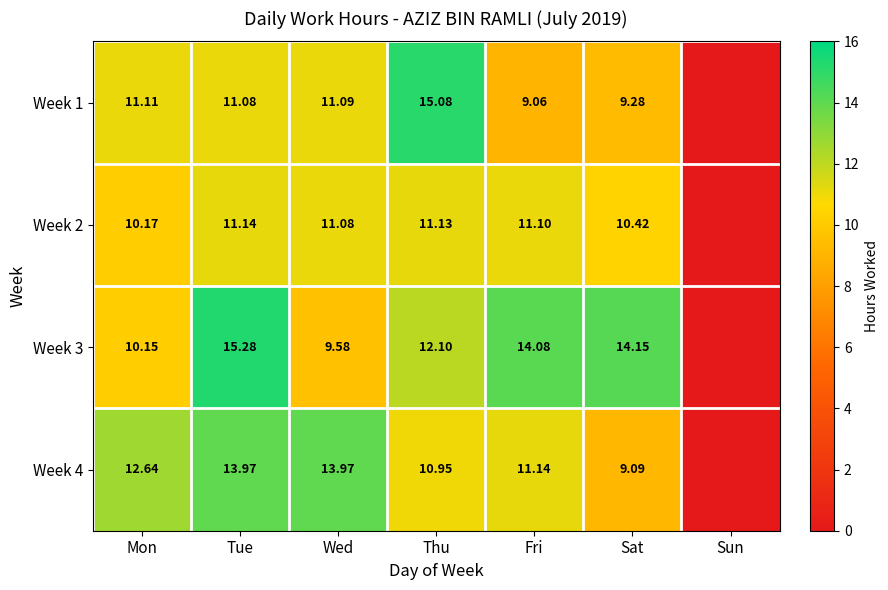

What is the total value across all series at Tue?

51.5